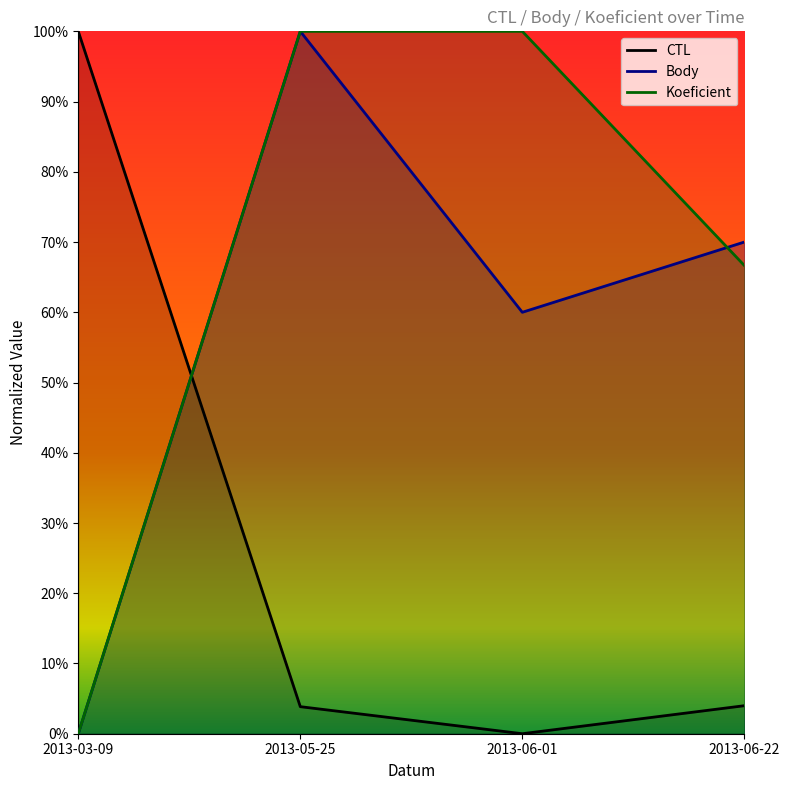

What are all the series names shown in the legend?

CTL, Body, Koeficient